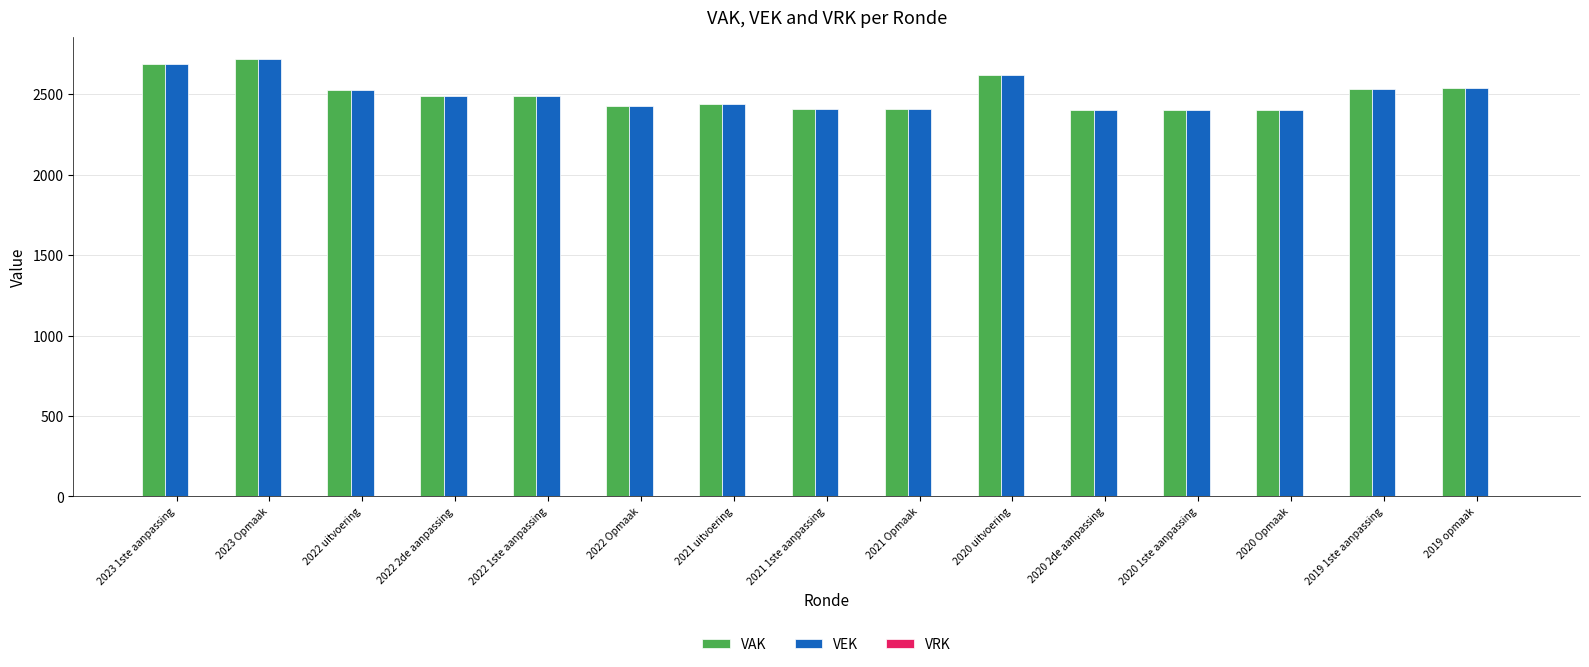

How many series are shown in this chart?

2